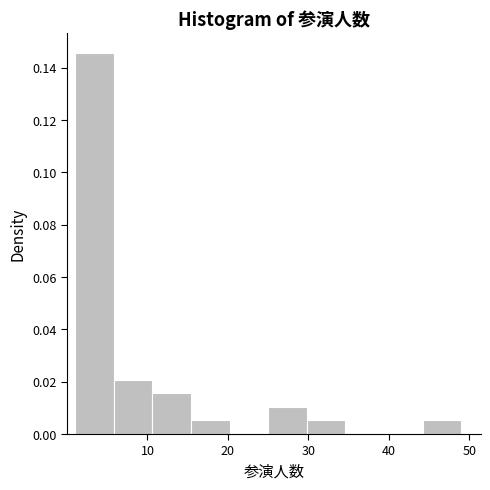

Reading left to right, transcribe this chart: for each bar, give the range it covers on the x-axis and its height. Neither the bar edges nor the heights are printed on the chart, so give them approximately, as read against the axes.

1.0 to 5.8: 0.146
5.8 to 10.6: 0.020
10.6 to 15.4: 0.016
15.4 to 20.2: 0.006
20.2 to 25.0: 0
25.0 to 29.8: 0.010
29.8 to 34.6: 0.006
34.6 to 39.4: 0
39.4 to 44.2: 0
44.2 to 49.0: 0.006